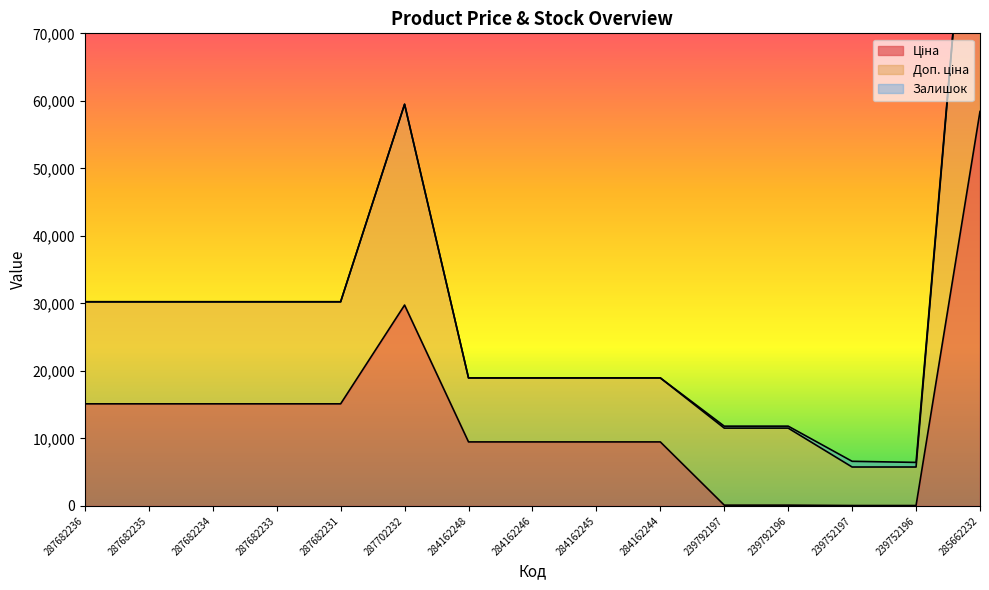

True or false: Ціна and Доп. ціна cross at least once.

False